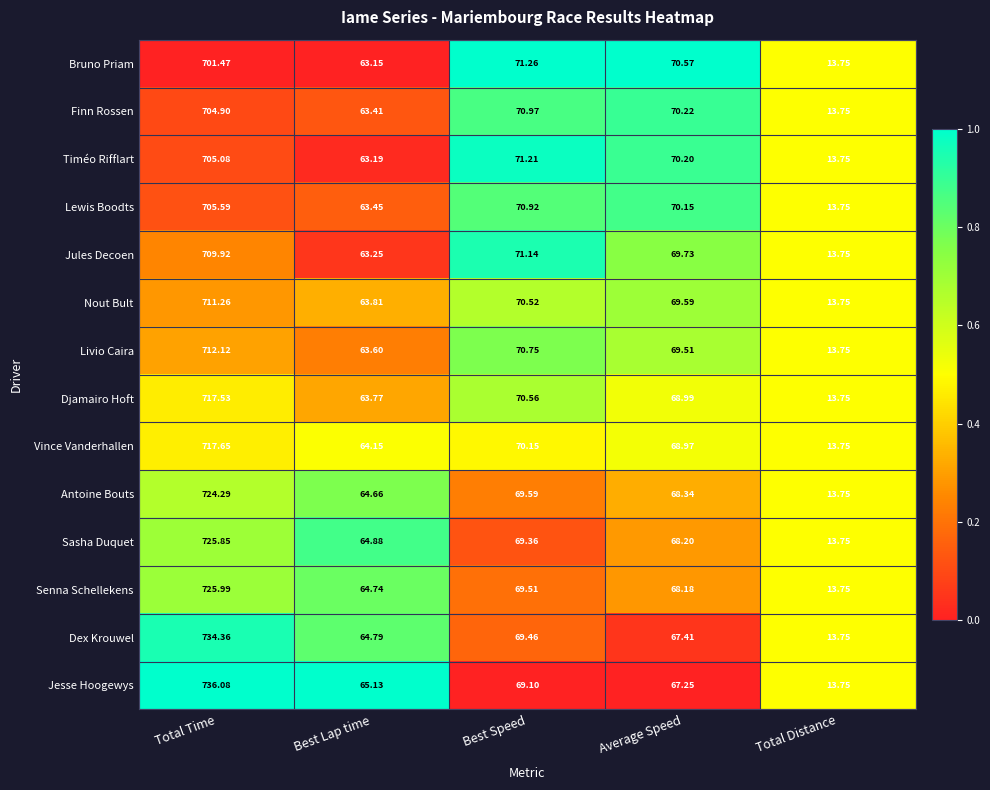

At which category is the sum across all series the highest?

Total Time